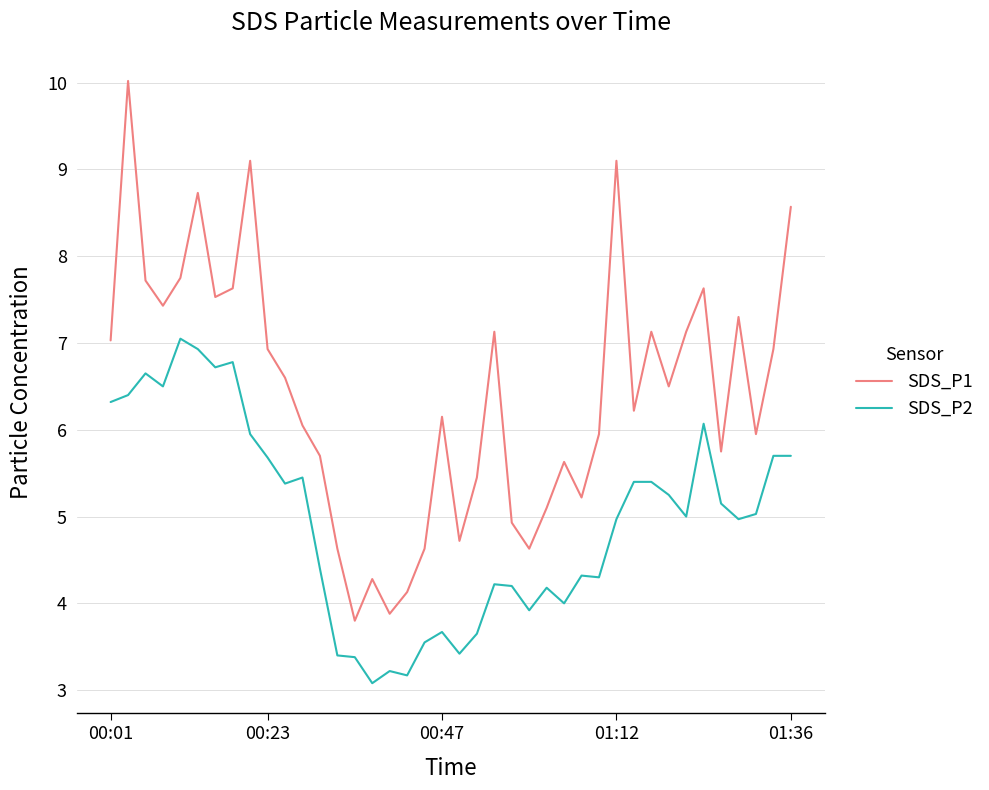

What are all the series names shown in the legend?

SDS_P1, SDS_P2